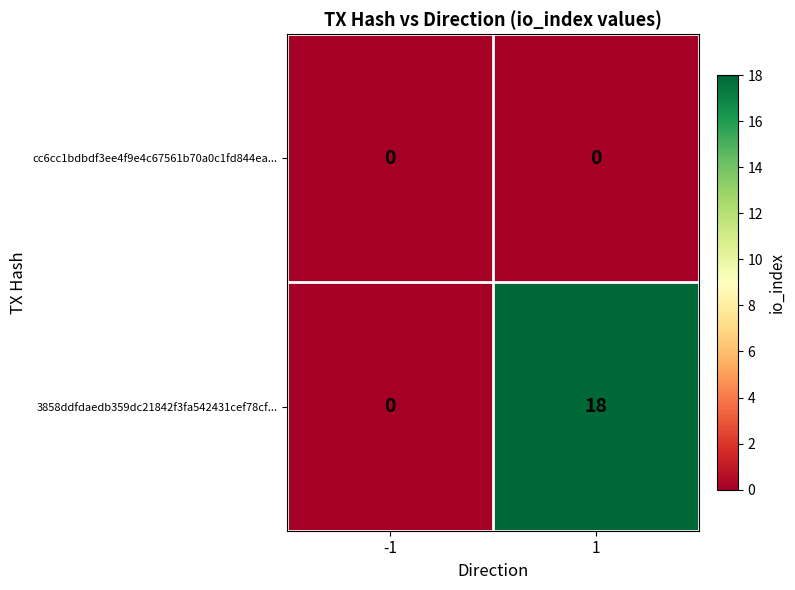

Which category has the highest value across all series?

1